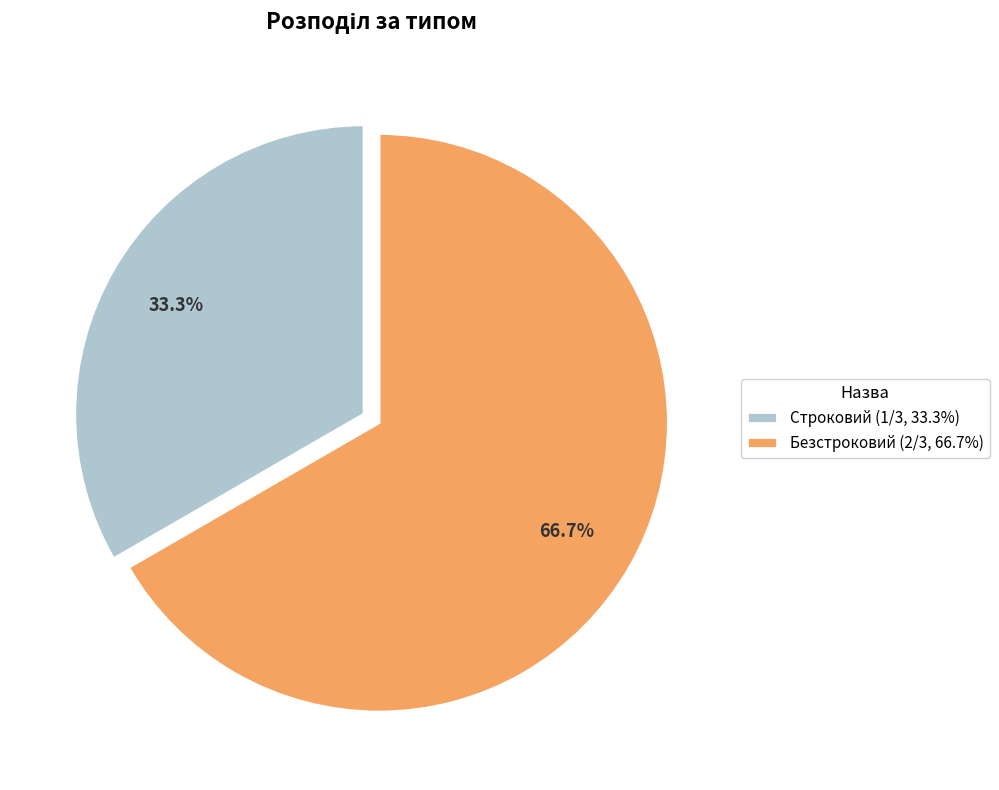

Does any single category account for the majority?

Yes